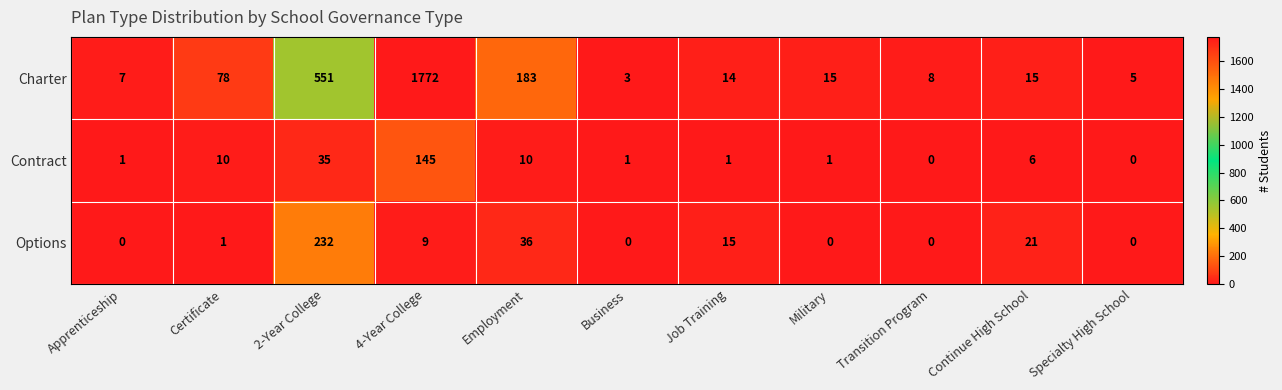

At which category is the sum across all series the highest?

4-Year College